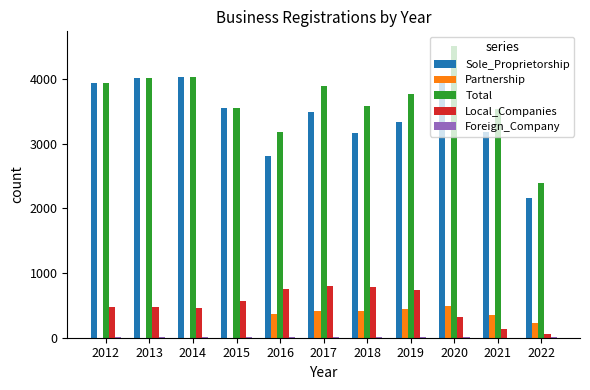

True or false: Total has a value of 4041 at 2014.

True